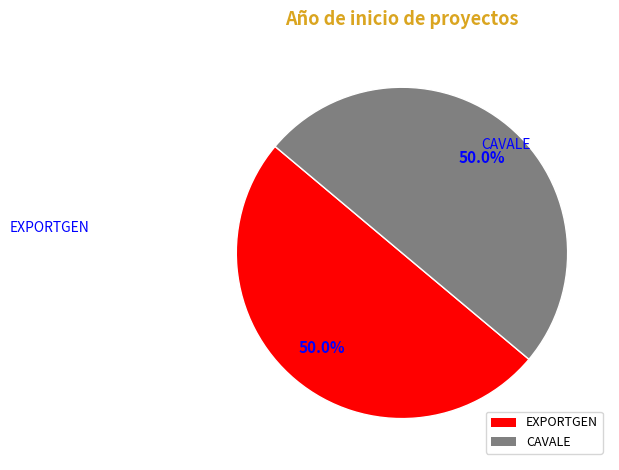

What is the ratio of the value at CAVALE to the value at EXPORTGEN?

1.0